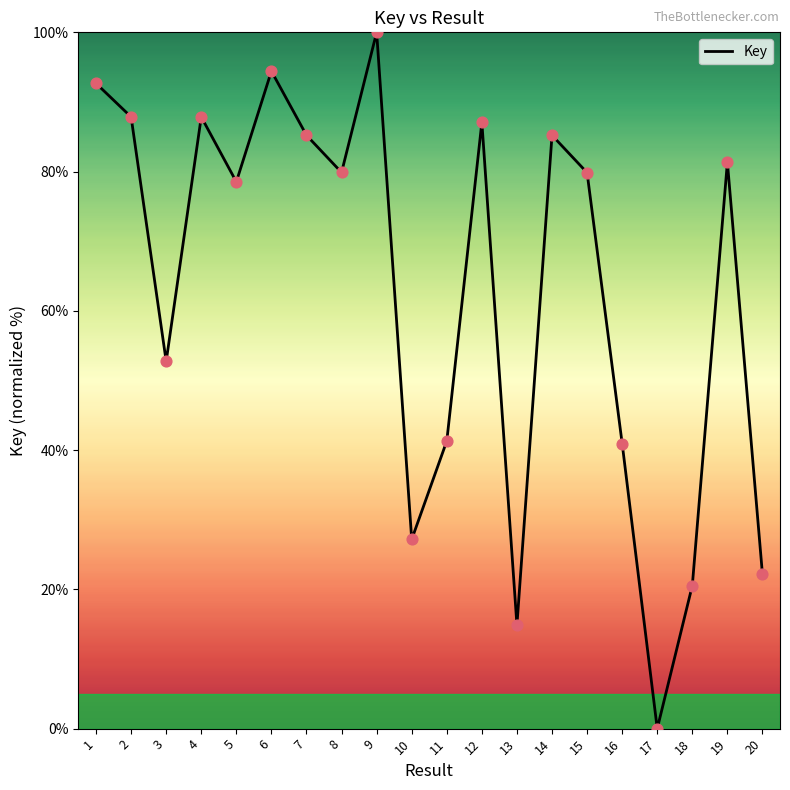

What is the change in value from 4 to 19?

-6.5